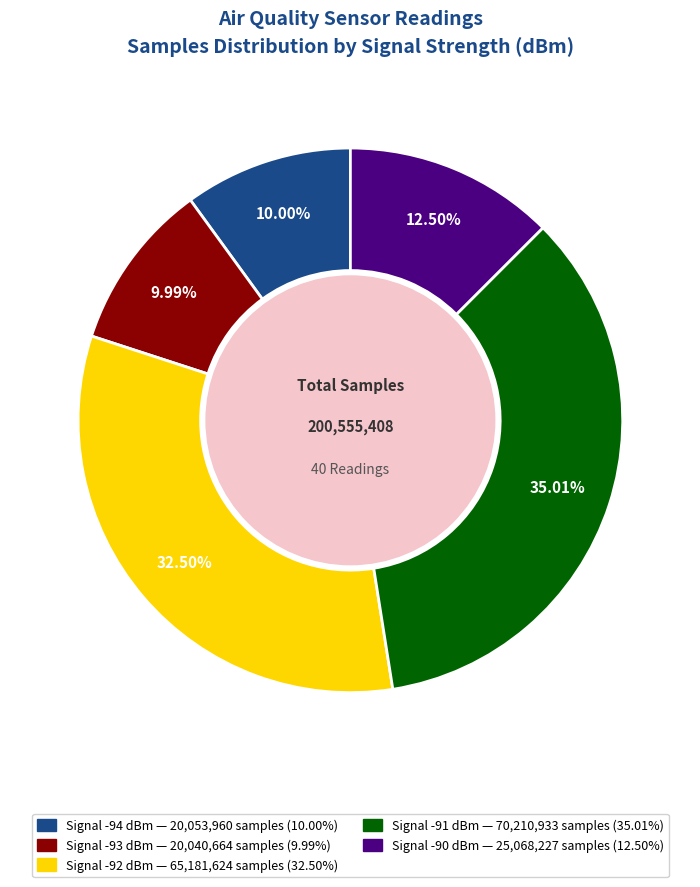

Does any single category account for the majority?

No